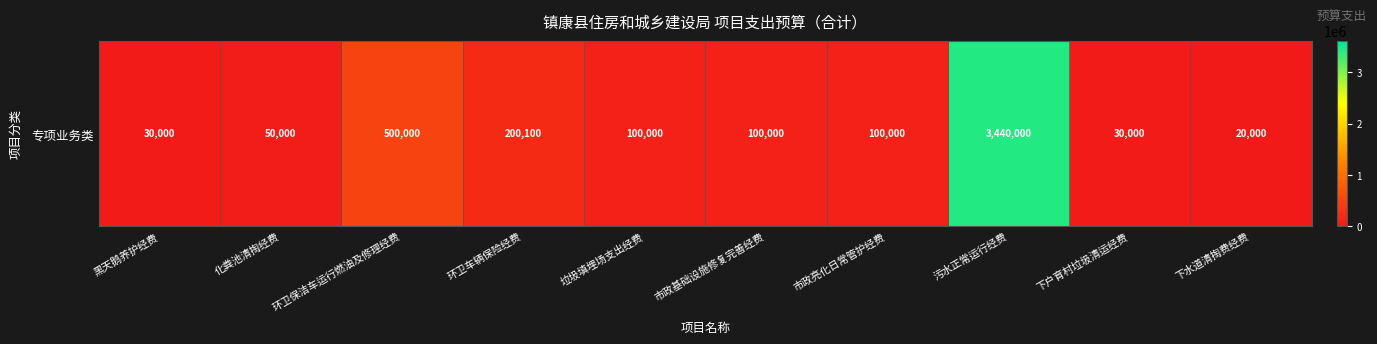

Which label corresponds to the smallest value in the chart?

下水道清掏费经费